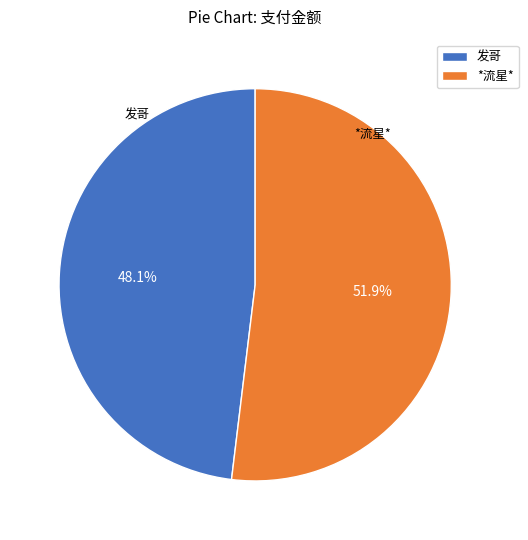

Which category has the smallest portion of the pie?

发哥